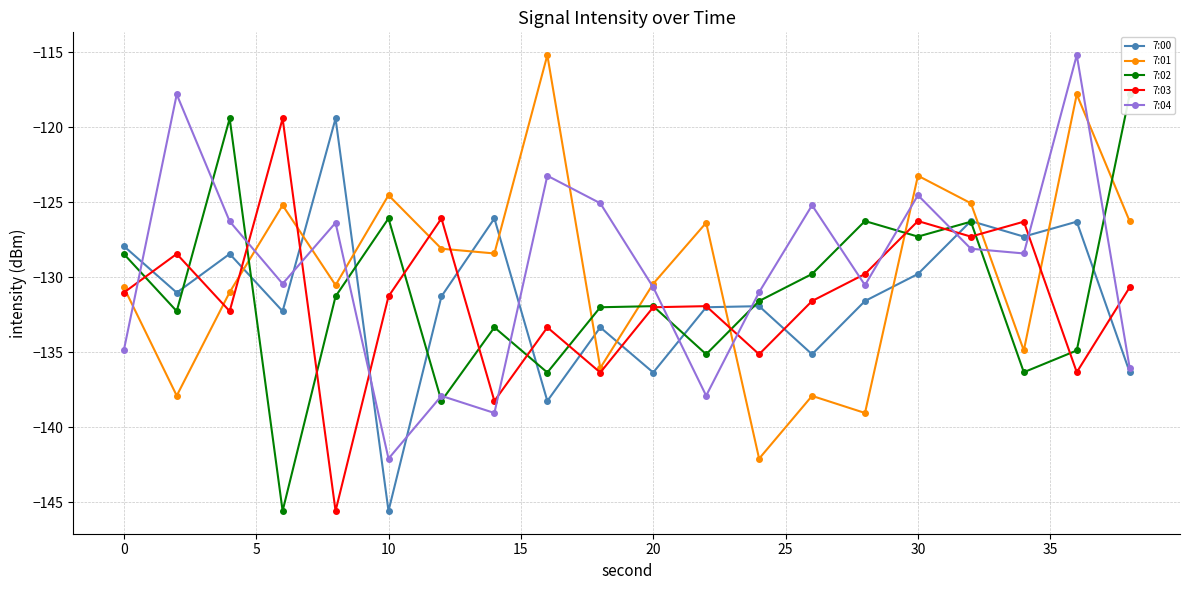

How many interior local valleys does the 7:03 series have?

7